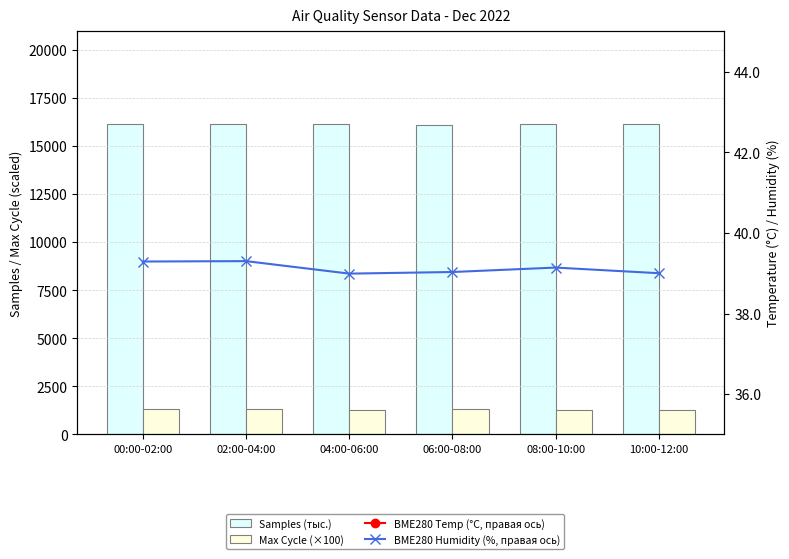

What is the label of the 4th bar from the right?

04:00-06:00